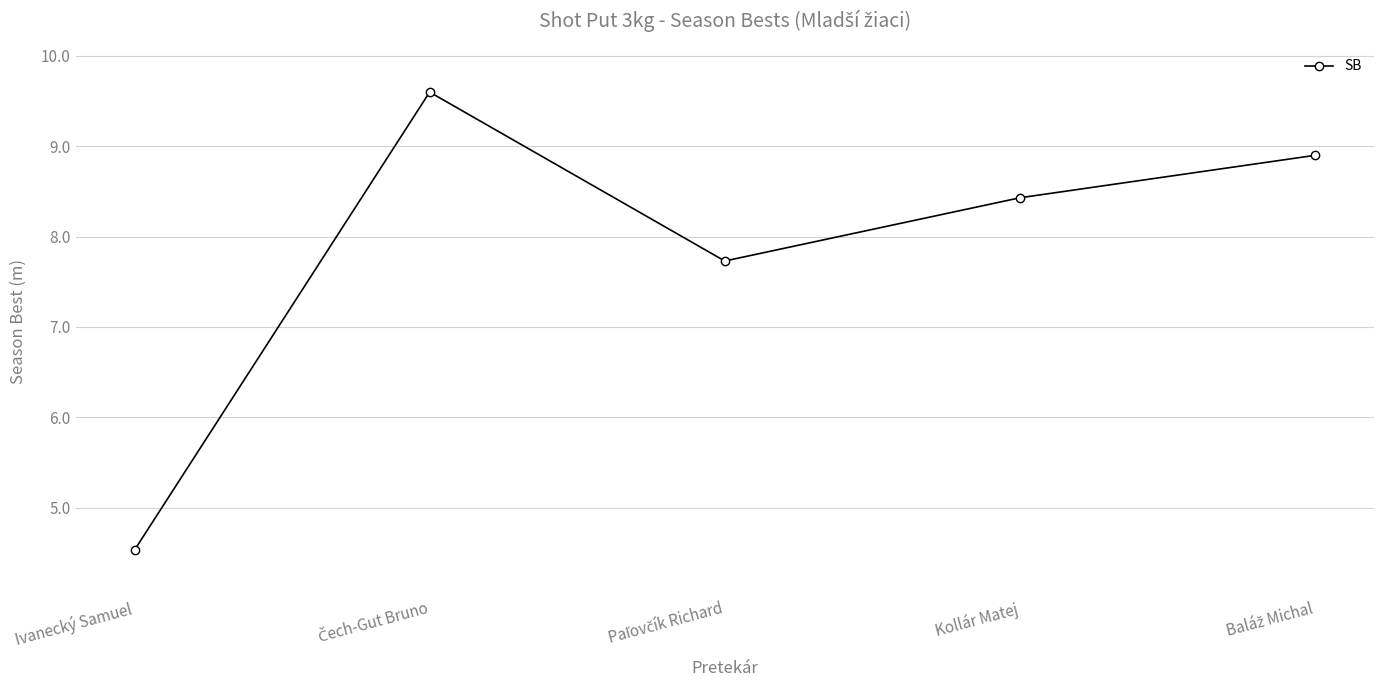

True or false: the data shows 14.7 at Kollár Matej.

False